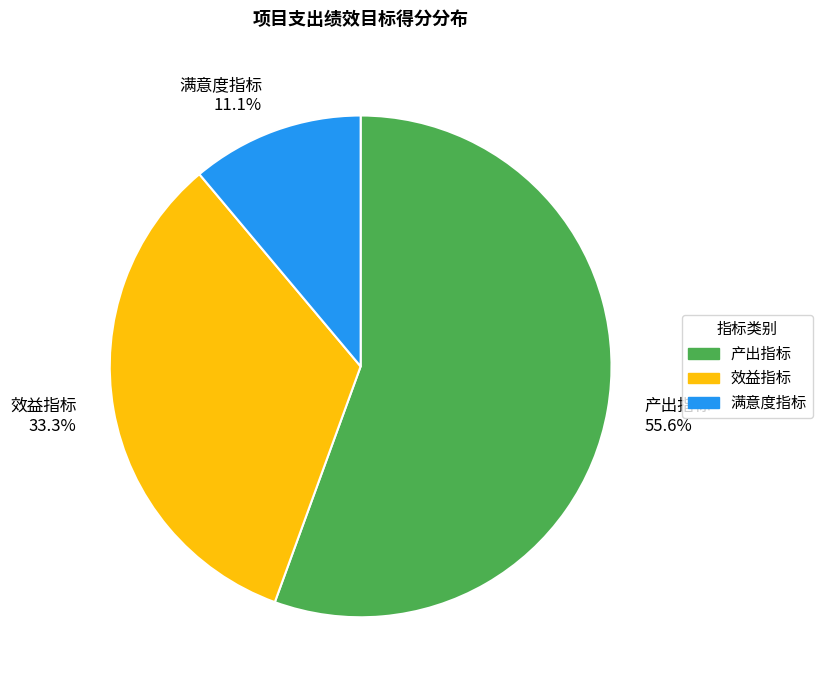

To the nearest percent, what is the difference between the 产出指标 and 效益指标 slice percentages?

22%